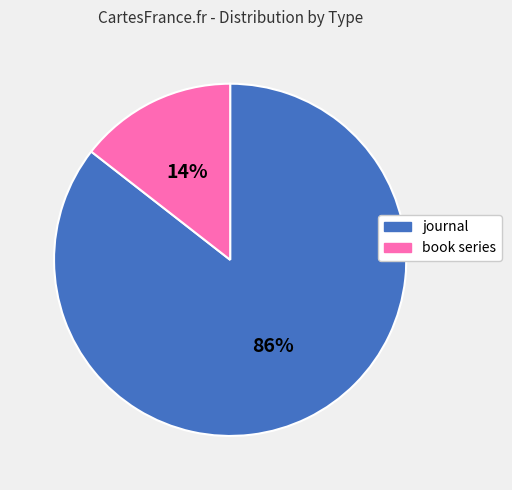

What is the smallest slice in the pie chart?

book series